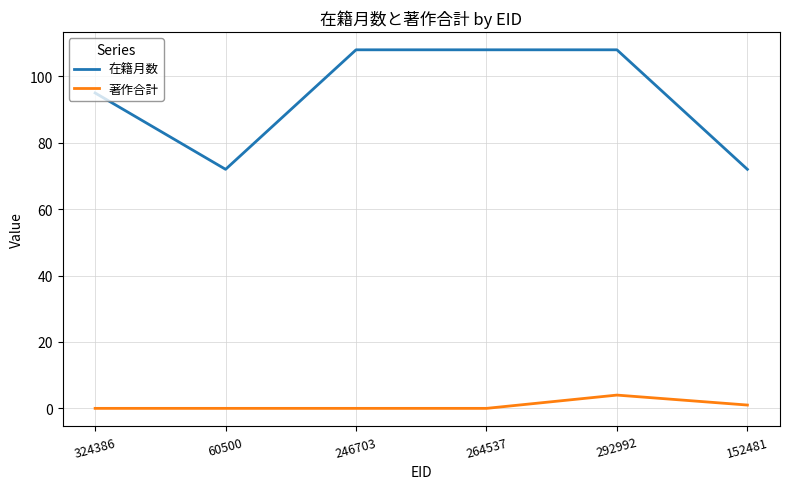

Which series has the largest range (max minus min)?

在籍月数